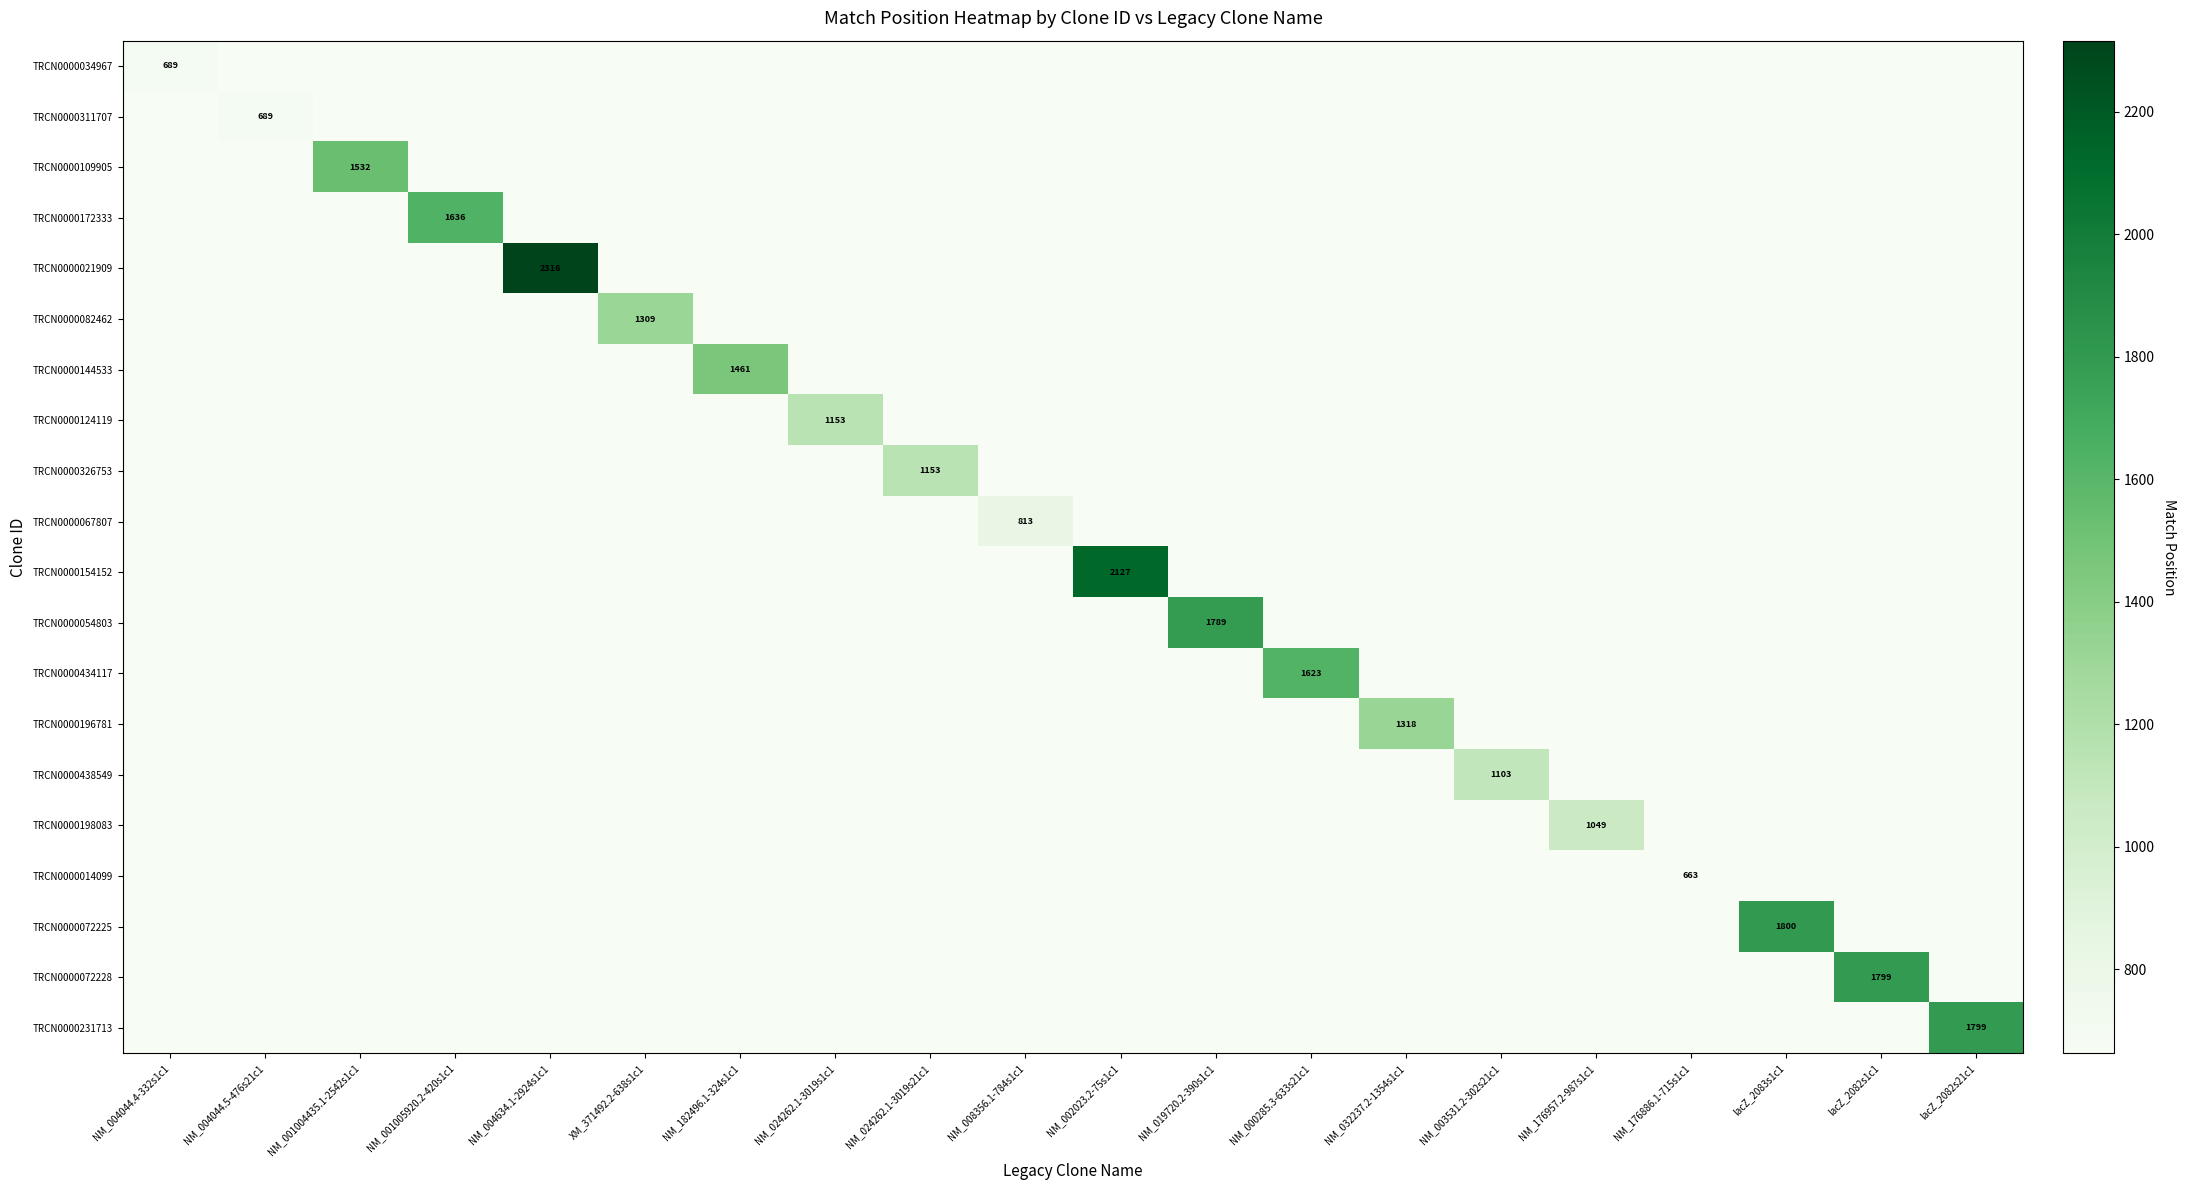

True or false: TRCN0000054803 has a value of 700 at NM_019720.2-390s1c1.

False